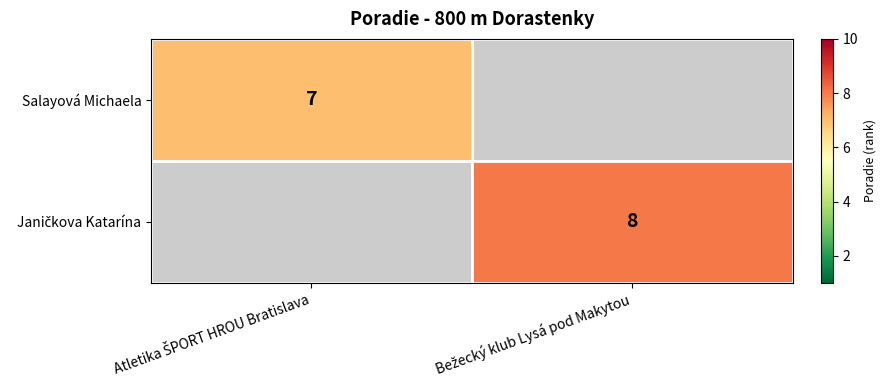

At which category does the chart reach its minimum across all series?

Atletika ŠPORT HROU Bratislava